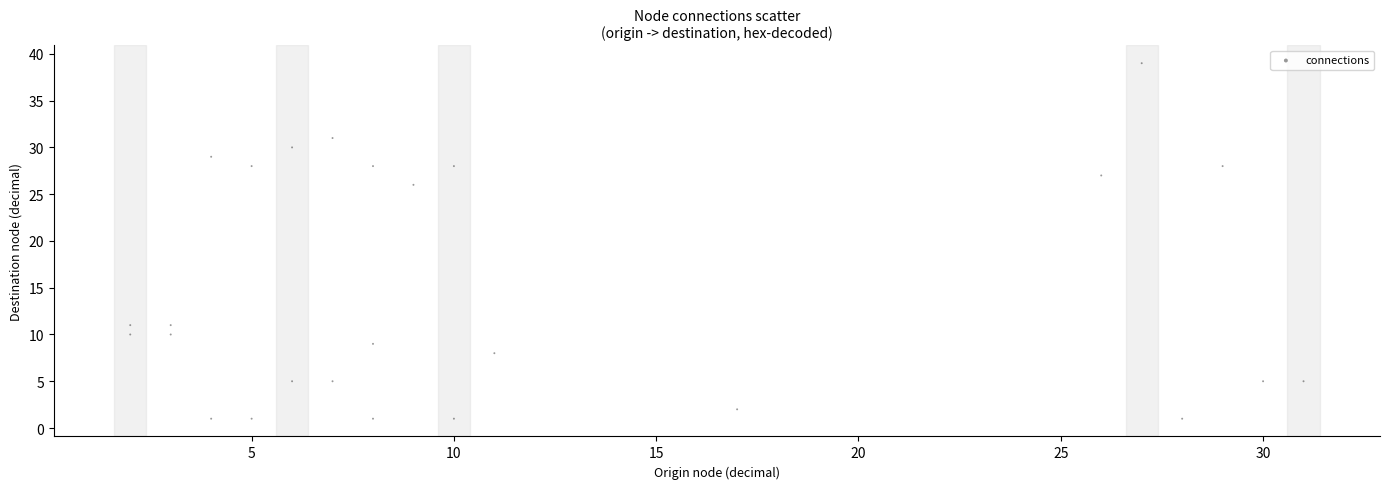

What is the range of Y values (max minus min)?

38